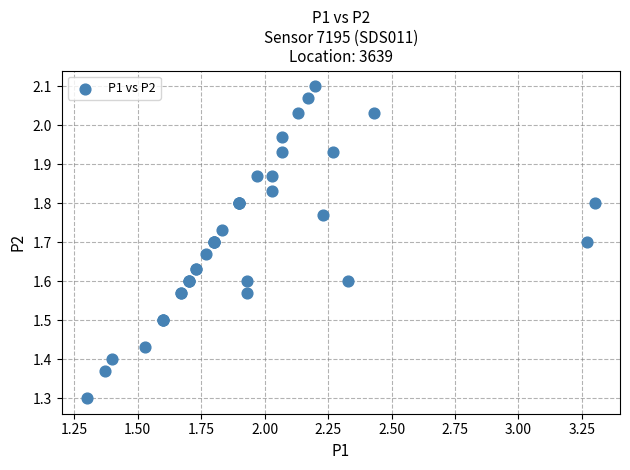

What Y value in the scatter plot is closest to 1?

1.3